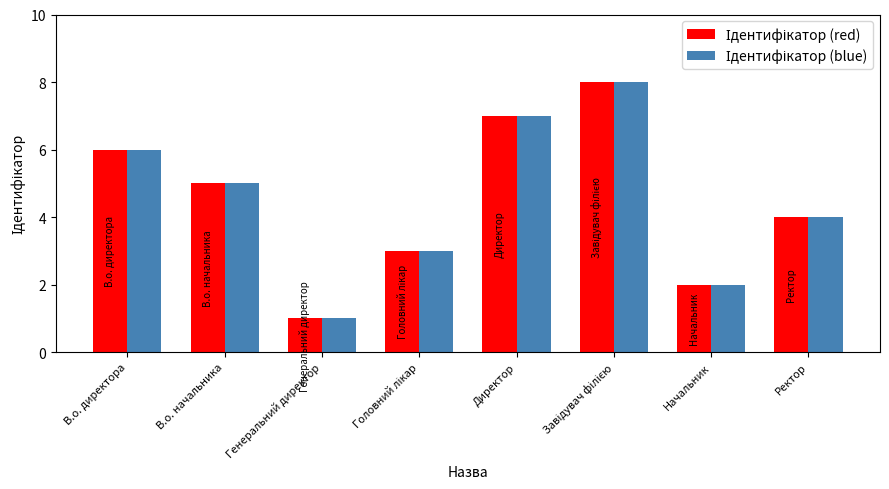

What position from the left is Директор?

5